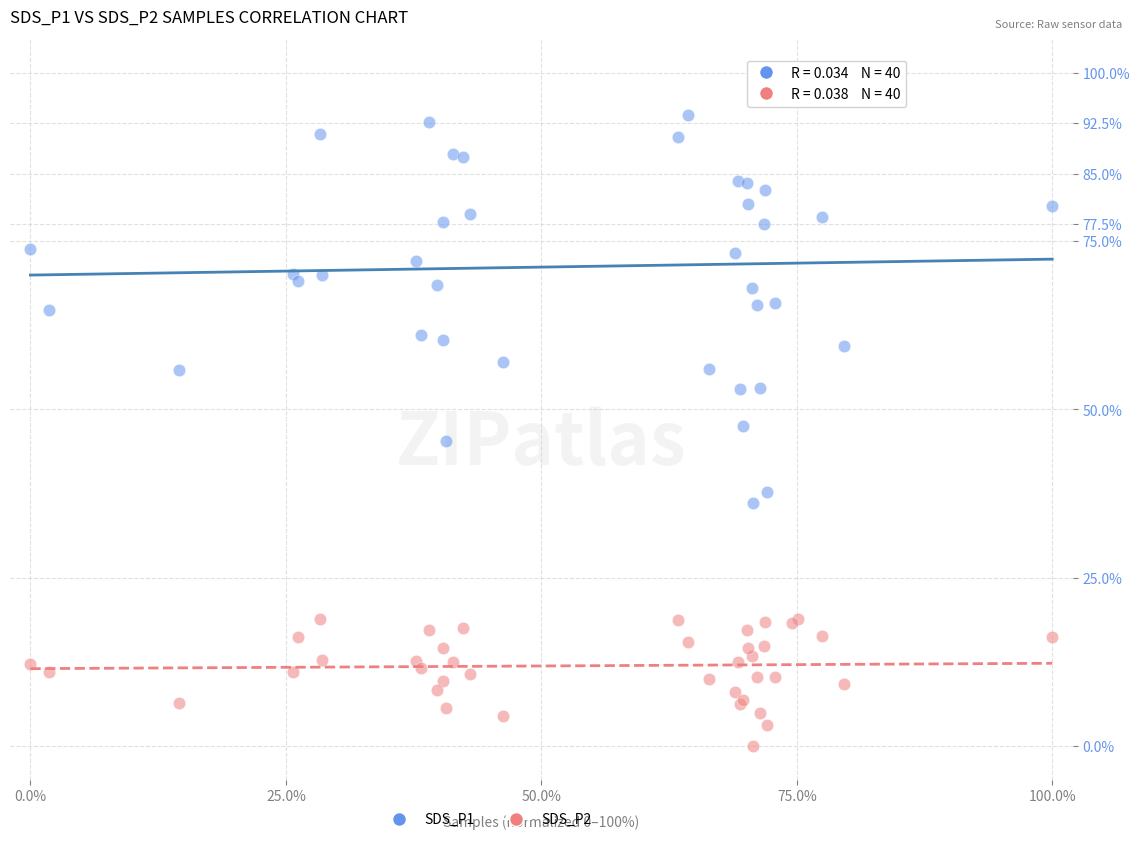

Which series contains the highest Y value?

SDS_P1